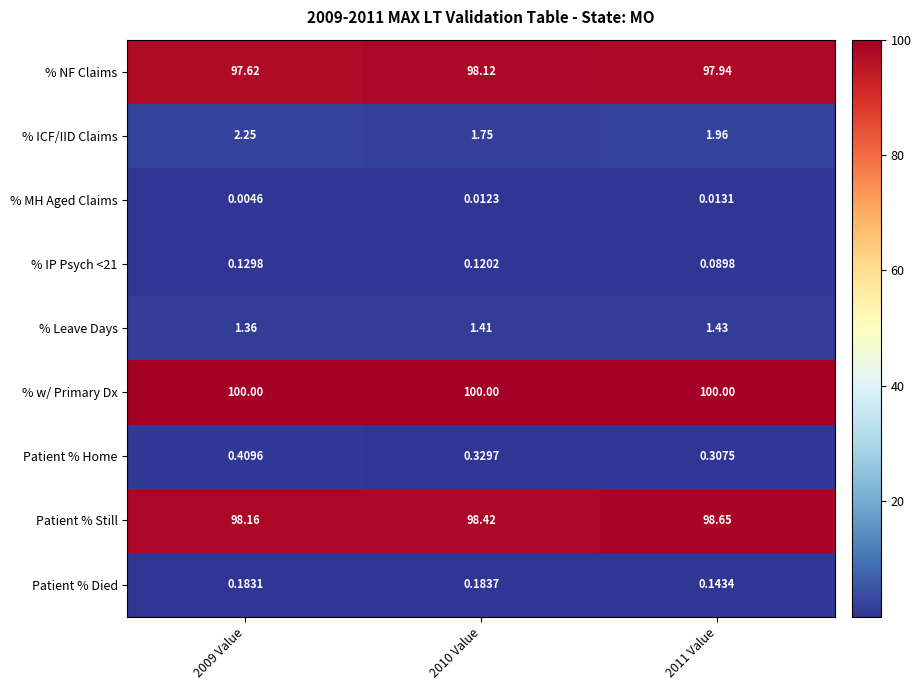

Between 2010 Value and 2011 Value, which series saw the biggest shift?

Patient % Still